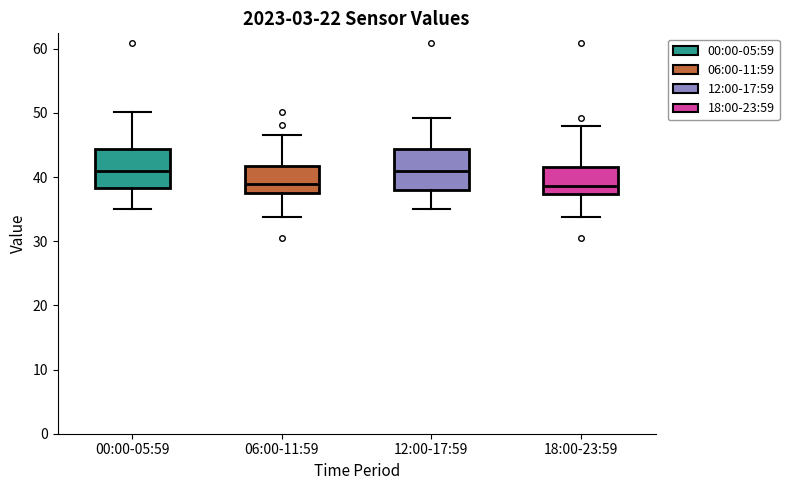

Where does the median line of the box for 06:00-11:59 sit on the y-axis? The values are not printed on the chart, so give them approximately, as read against the axis.

39